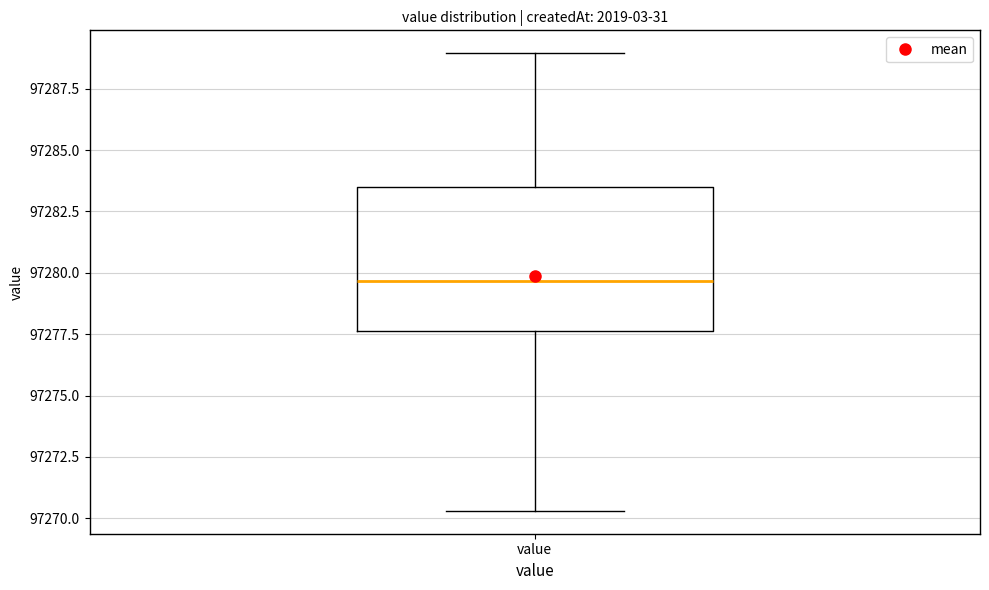

Transcribe this box plot: give where the median line is, the range the box spans, and where the two whiskers end, as read against the y-axis. The values are not printed on the chart, so give them approximately, as read against the axis.

median 97279.5, box 97277.5 to 97283.5, whiskers 97270.5 to 97289.0